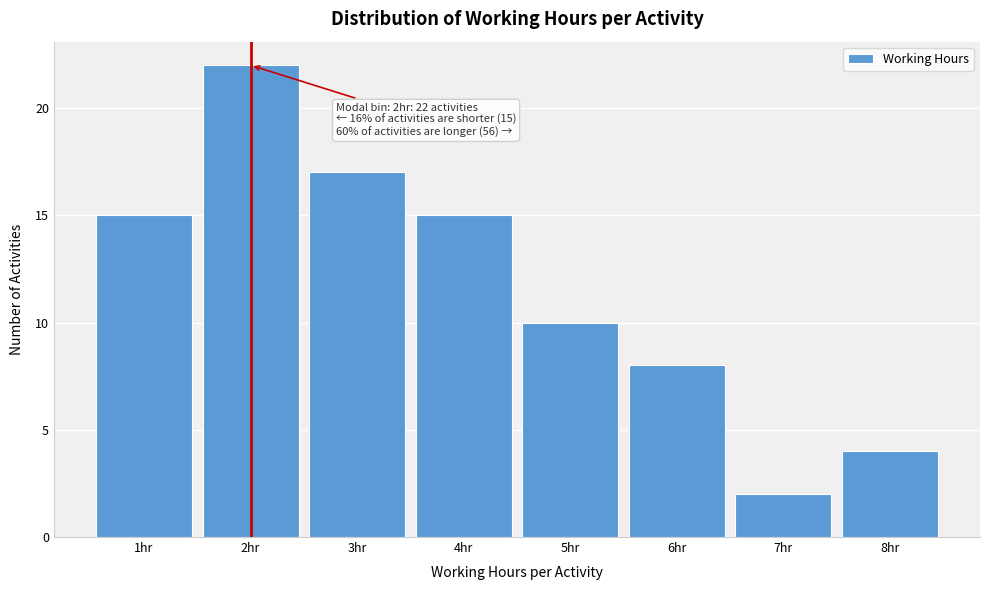

Which range on the x-axis has the tallest bar?

1.5 to 2.5